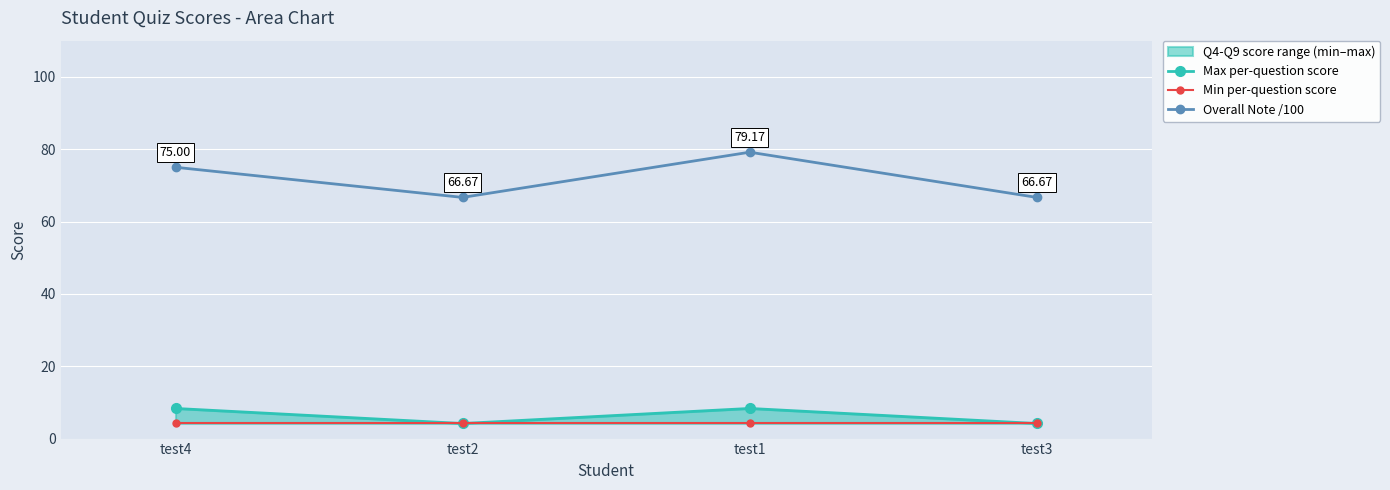

The value of Min per-question score at test2 is 7.4. True or false?

False